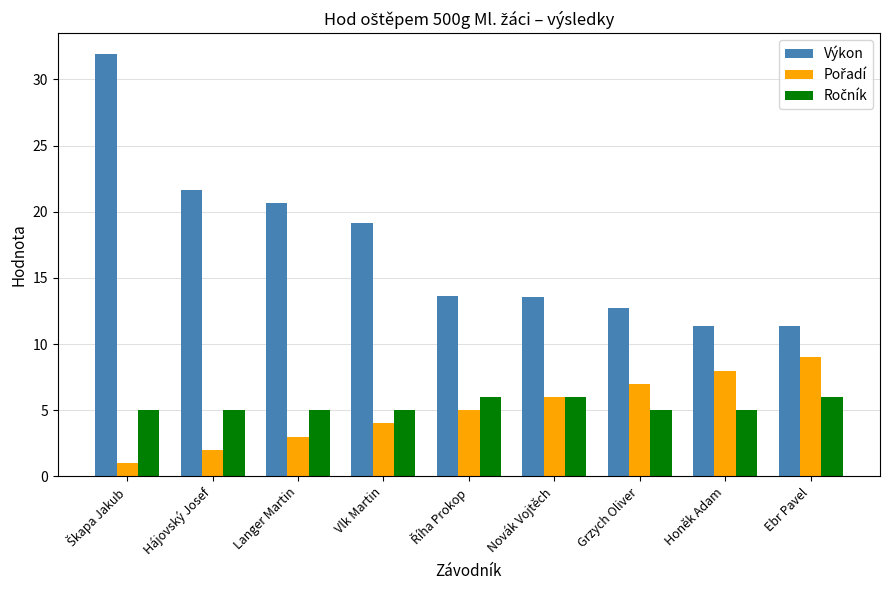

What is the average value of the Výkon series?

17.3